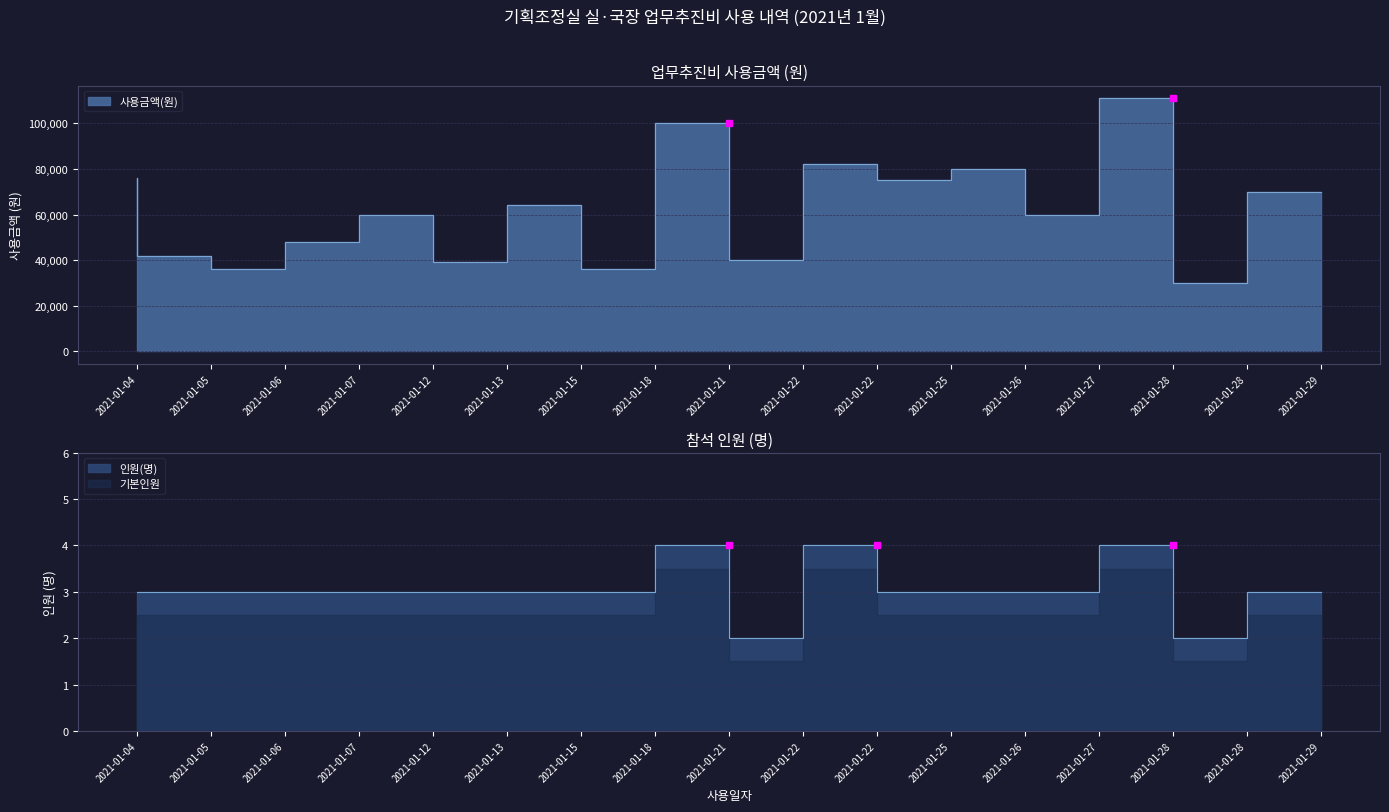

True or false: 사용금액(원) and 인원(명) intersect in this chart.

False